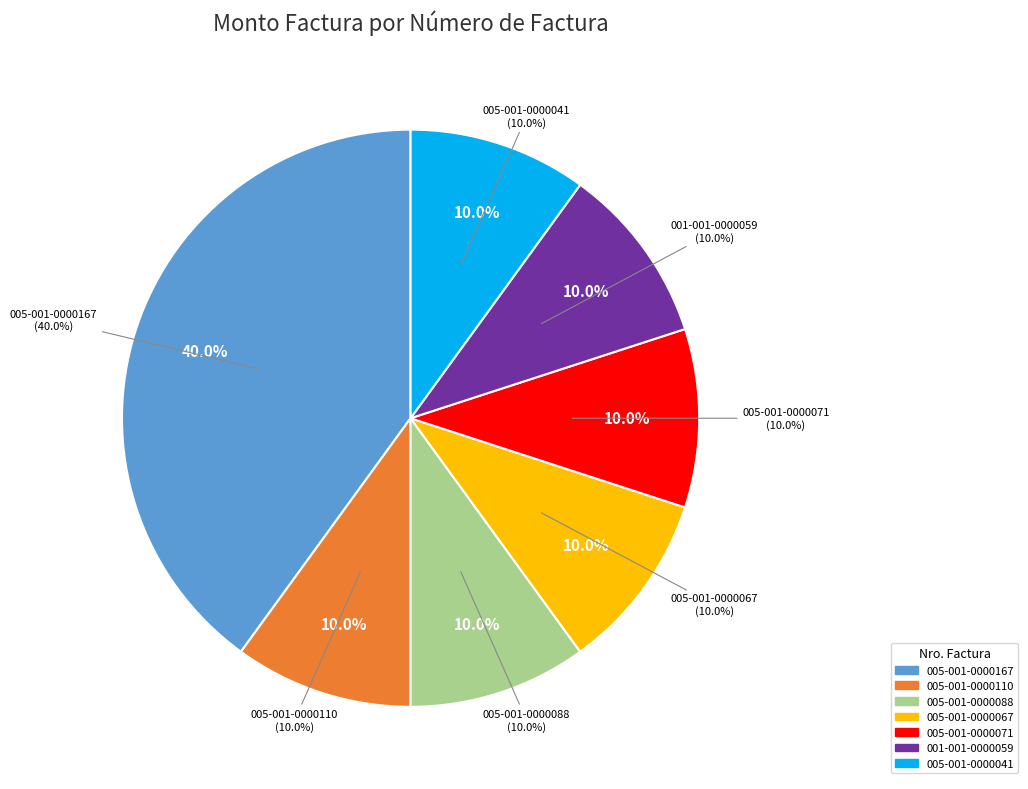

Is there a majority slice in this chart?

No